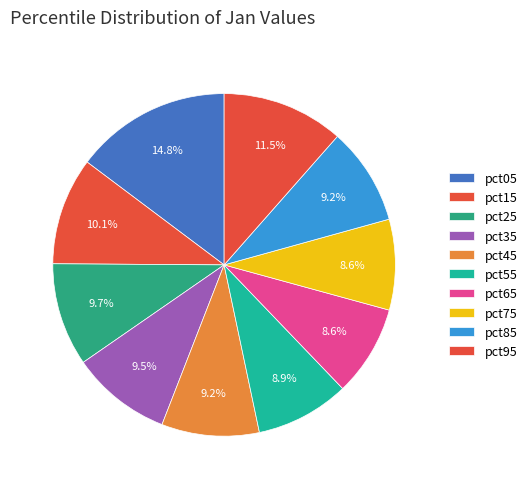

Count the number of slices in the pie.

10